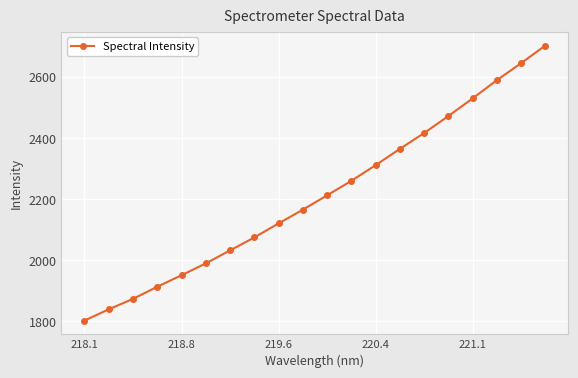

Reading right to left, transcribe all the data shown in this chart.

2703.6	2645.6	2590.0	2530.3	2472.5	2416.9	2365.0	2311.7	2260.3	2212.9	2166.0	2121.0	2075.0	2032.5	1990.1	1951.2	1913.5	1873.8	1839.5	1802.7